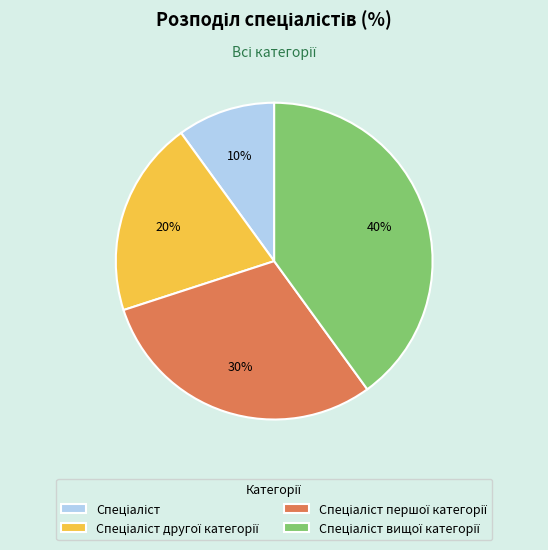

To the nearest percent, what is the difference between the largest and smallest slice percentages?

30%